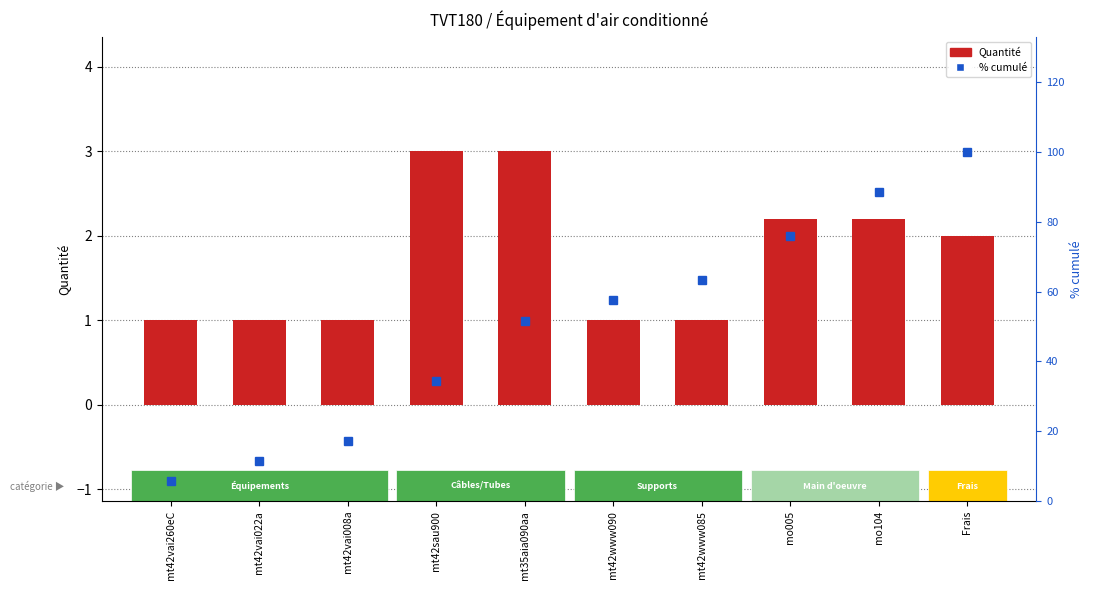

What are all the series names shown in the legend?

Quantité, % cumulé